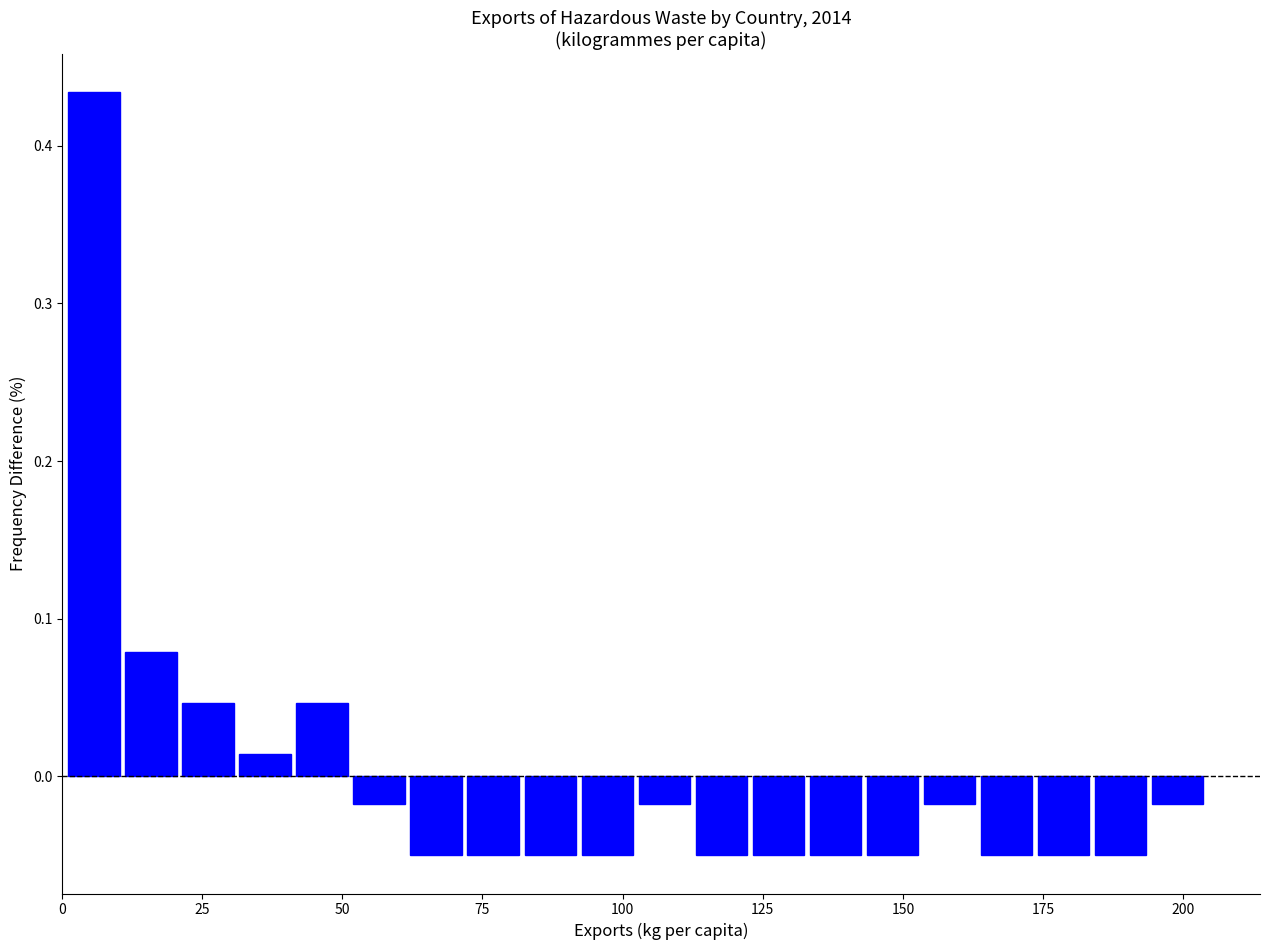

Around what value on the x-axis is the tallest bar? Give the approximate position of its centre, as read against the axis.

5